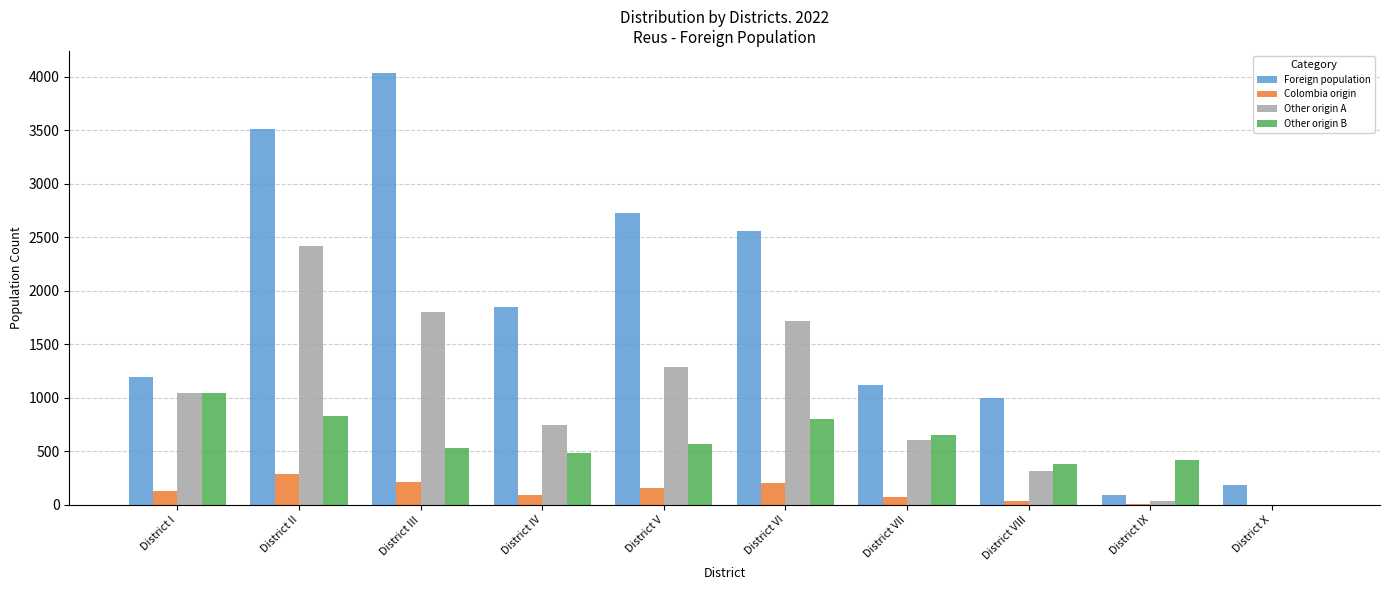

How many groups of bars are there?

10